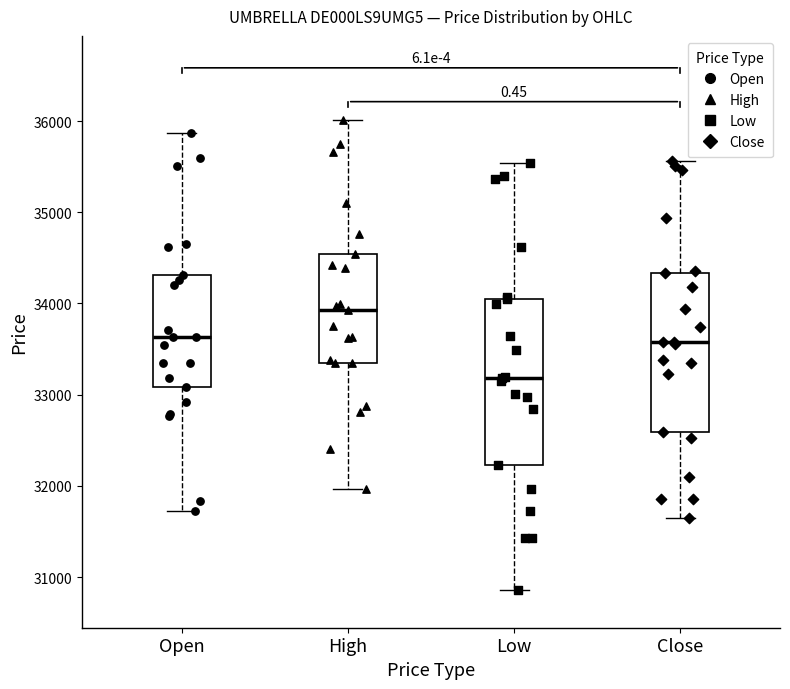

Where does the upper whisker of the box for High end on the y-axis? The values are not printed on the chart, so give them approximately, as read against the axis.

36000